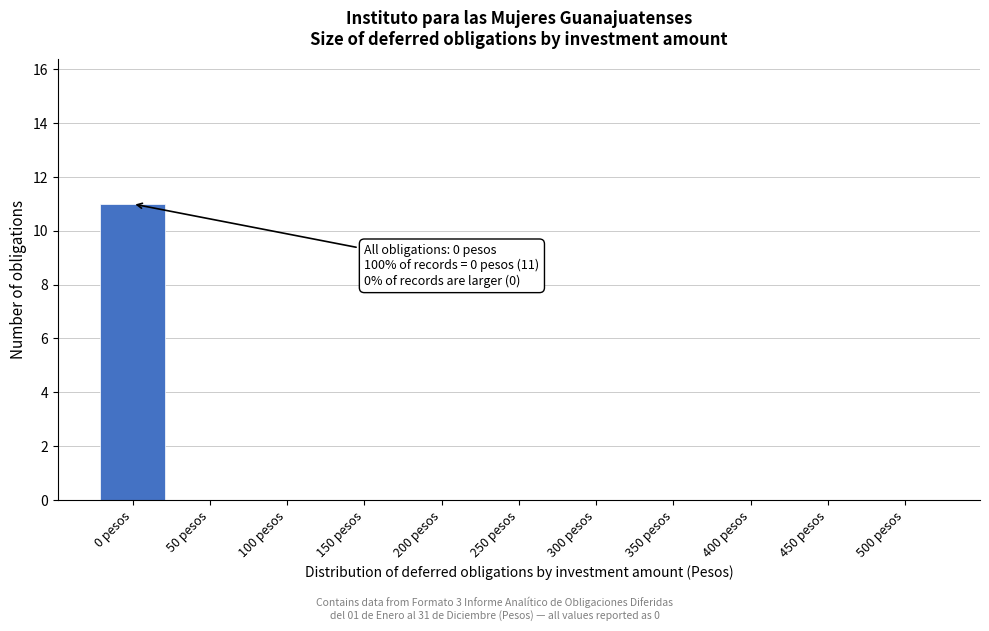

Reading left to right, extract all data points from this chart.

0 pesos=11	50 pesos=0	100 pesos=0	150 pesos=0	200 pesos=0	250 pesos=0	300 pesos=0	350 pesos=0	400 pesos=0	450 pesos=0	500 pesos=0